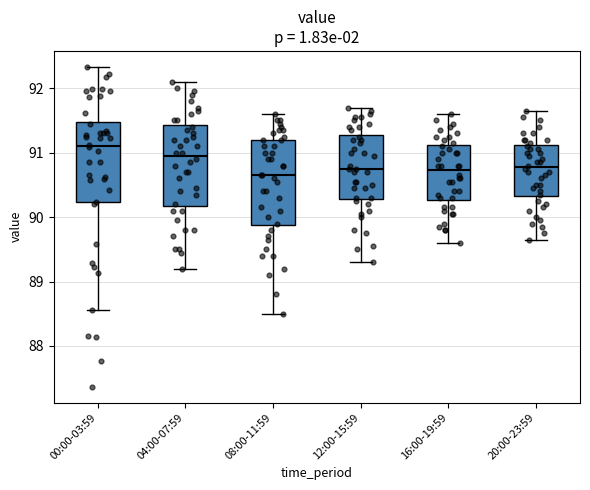

Reading left to right, read every box against the y-axis: the position of its median line, the range the box covers, and the ends of its whiskers. The values are not printed on the chart, so give them approximately, as read against the axis.

00:00-03:59: median 91.1, box 90.2 to 91.5, whiskers 88.6 to 92.3
04:00-07:59: median 91.0, box 90.2 to 91.4, whiskers 89.2 to 92.1
08:00-11:59: median 90.7, box 89.9 to 91.2, whiskers 88.5 to 91.6
12:00-15:59: median 90.8, box 90.3 to 91.3, whiskers 89.3 to 91.7
16:00-19:59: median 90.7, box 90.3 to 91.1, whiskers 89.6 to 91.6
20:00-23:59: median 90.8, box 90.3 to 91.1, whiskers 89.7 to 91.7